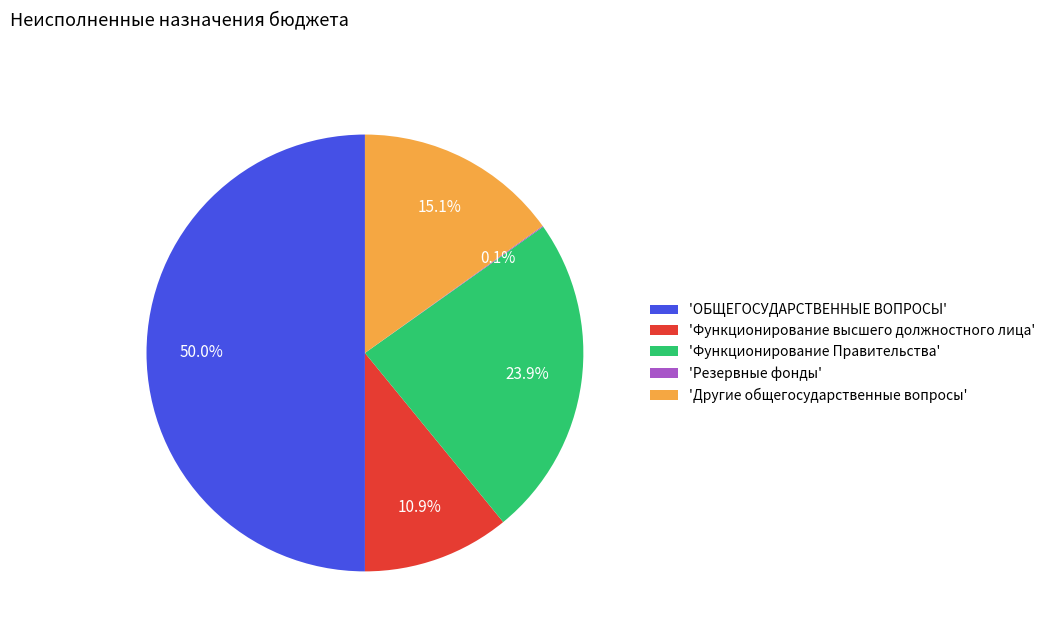

Does 'Другие общегосударственные вопросы' represent more than half of the total?

No